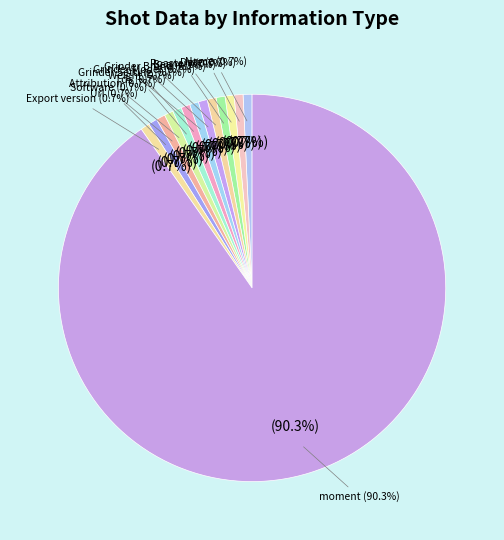

Is it true that Software is 9% of the pie?

False